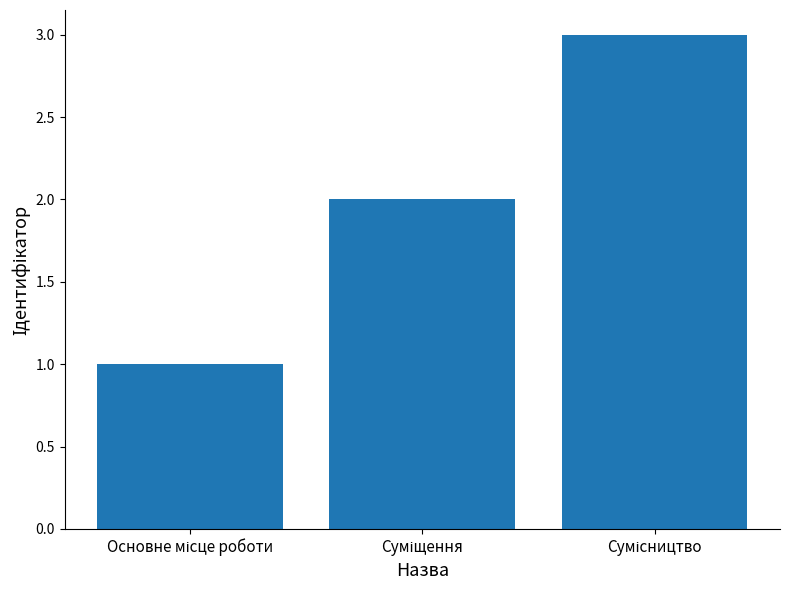

What is the sum of all values?

6